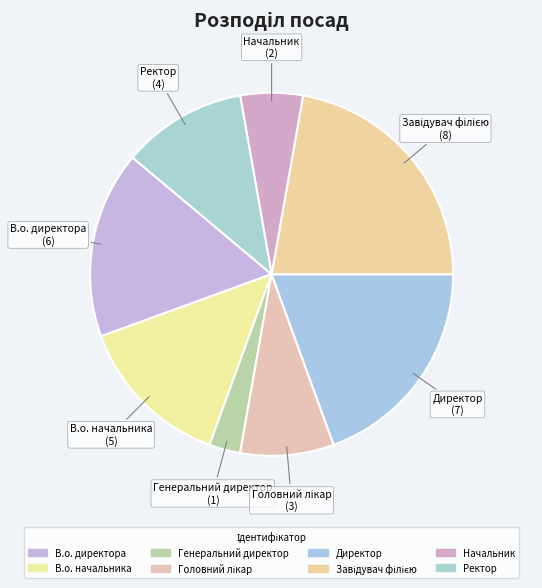

To the nearest percent, what is the average slice percentage?

12%